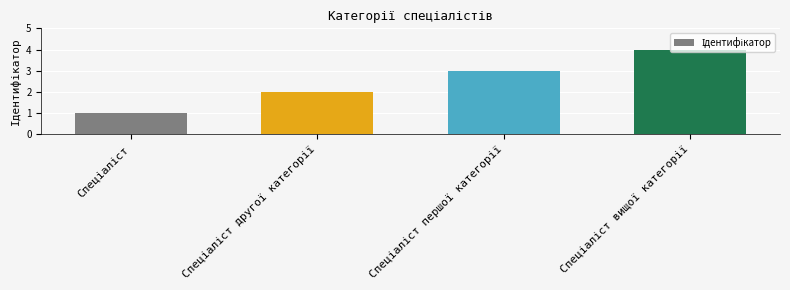

What is the maximum value shown in the chart?

4